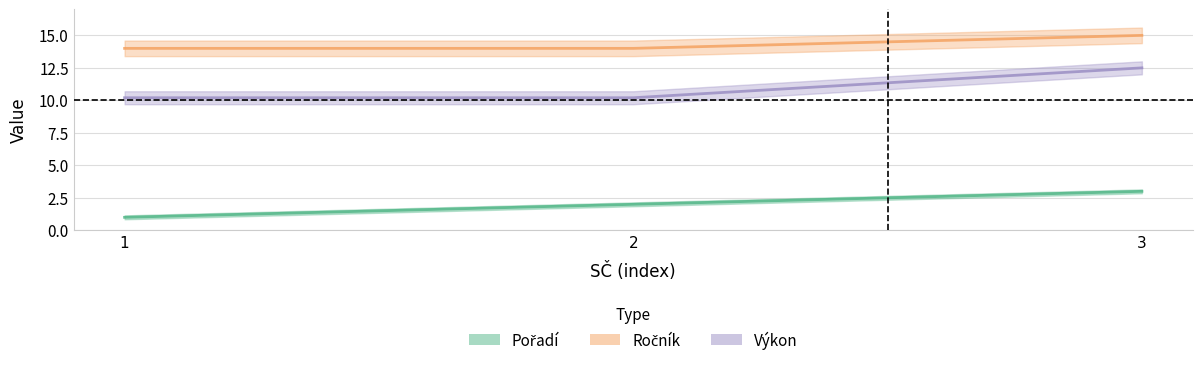

How many categories are shown in the chart?

3